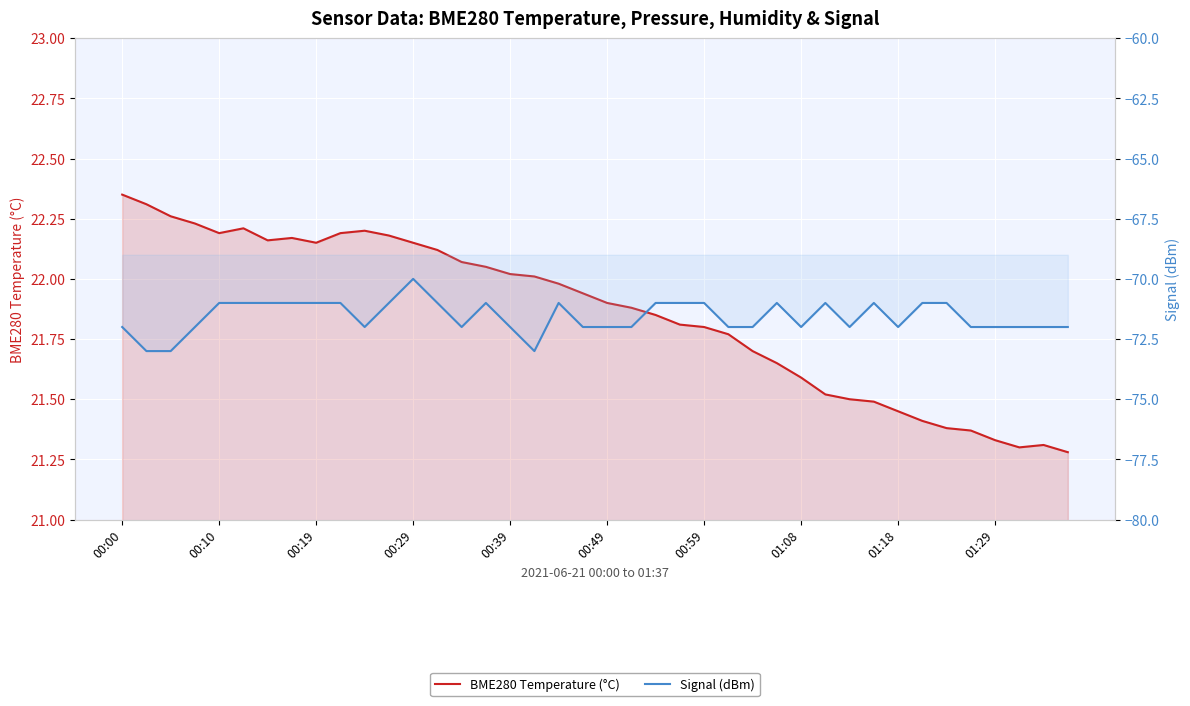

What is the difference between the maximum and minimum values in the BME280 Temperature (°C) series?

1.1